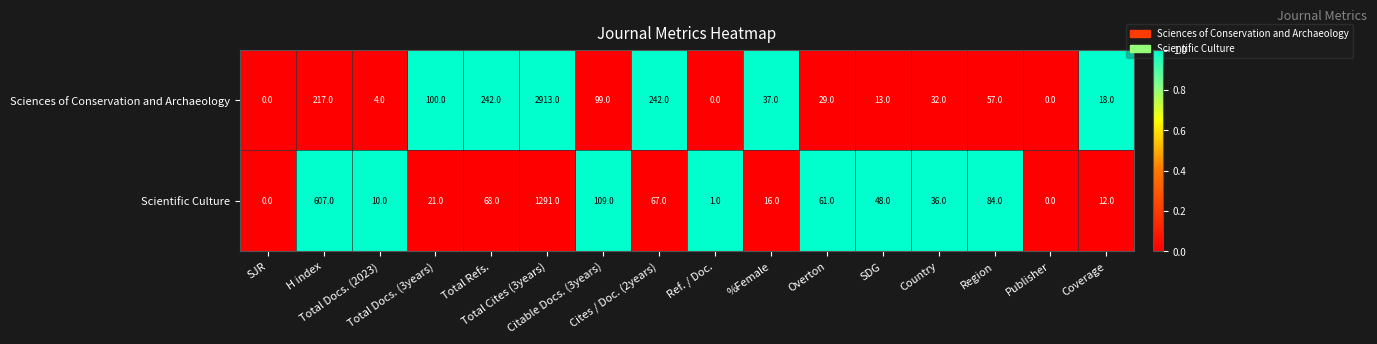

What is the difference between the maximum and minimum values in the Sciences of Conservation and Archaeology series?

2913